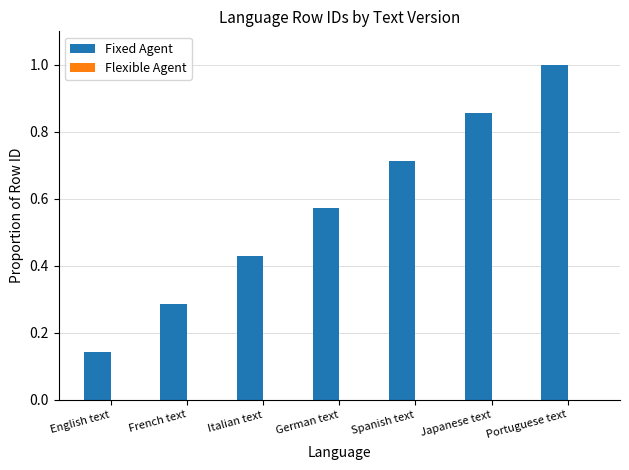

What is the sum of all values?

4.0